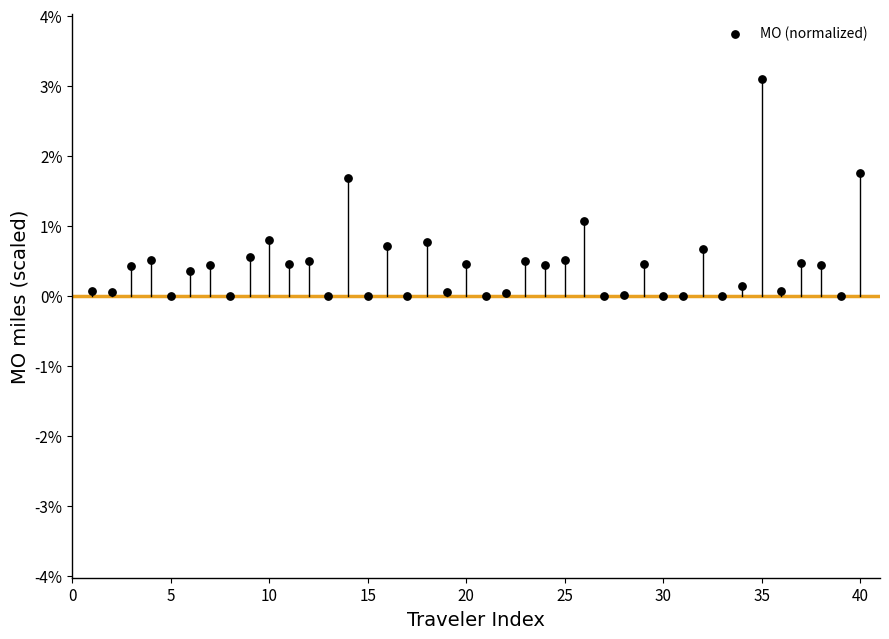

What is the range of X values (max minus min)?

39.0